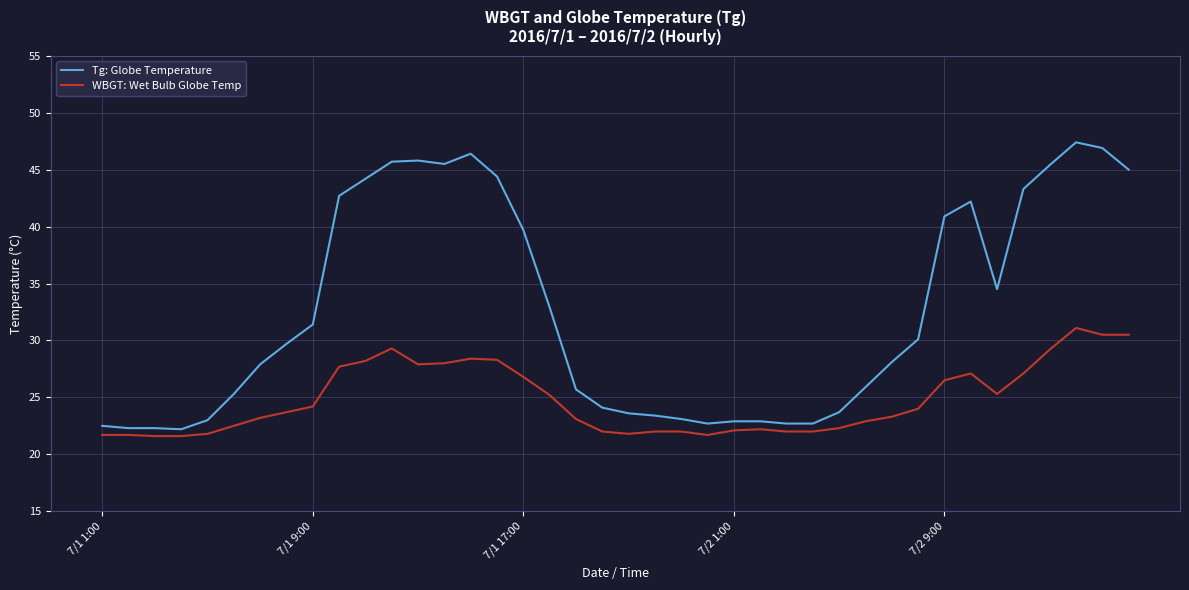

What is the minimum value shown in the chart?

21.6